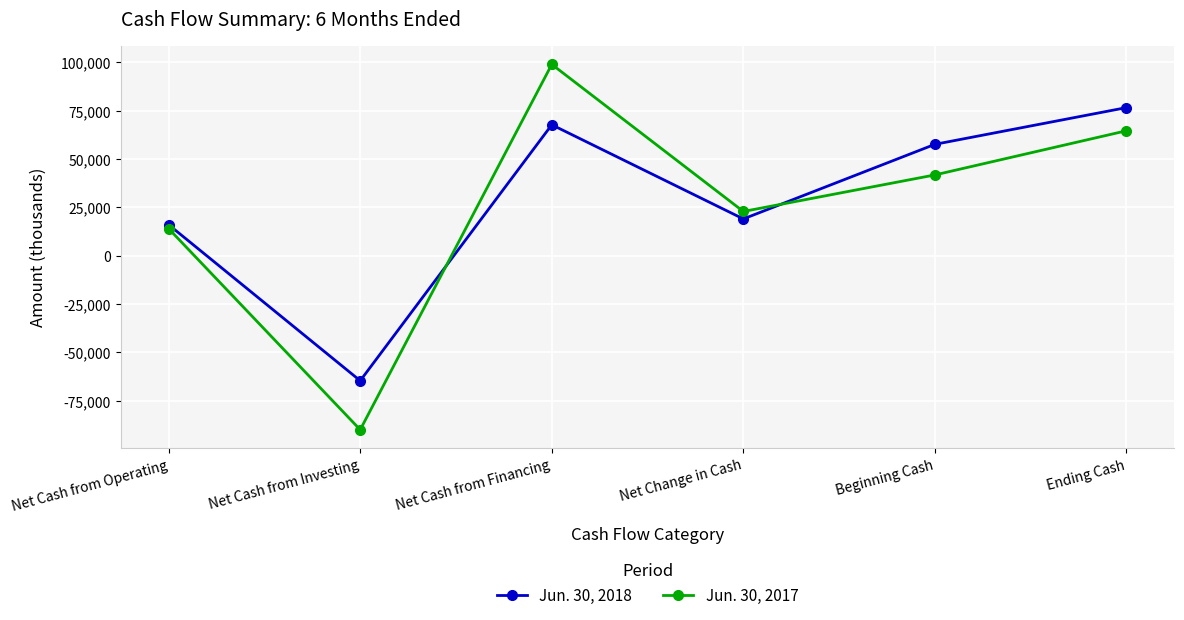

True or false: Jun. 30, 2018 has more than 2 points higher than both neighbors.

False